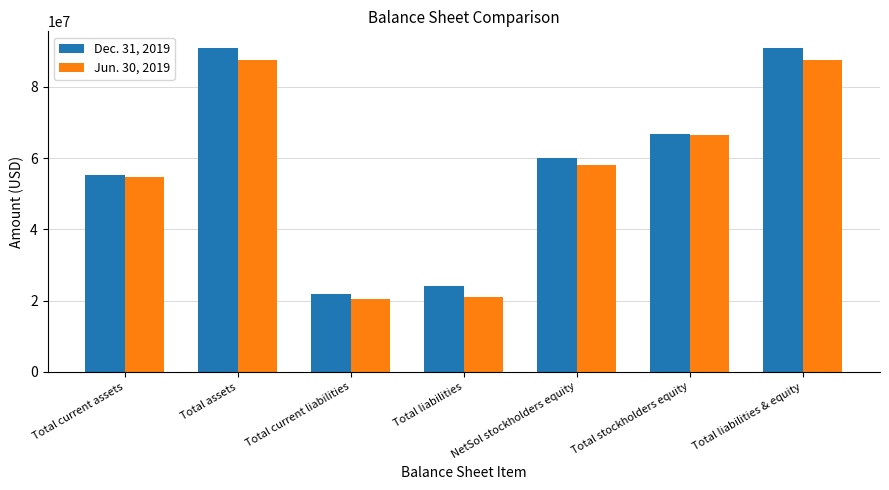

Which series has the largest total across all categories?

Dec. 31, 2019